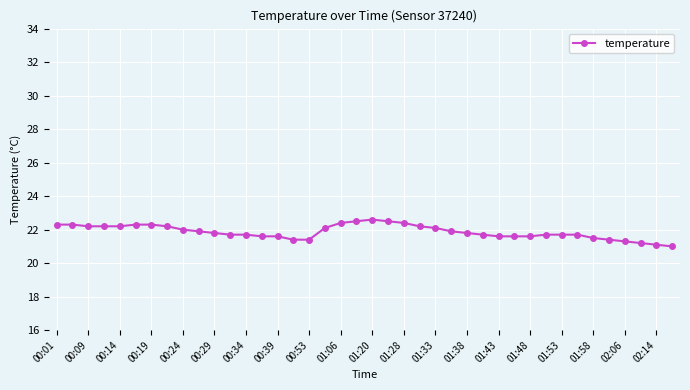

Reading left to right, transcribe all the data shown in this chart.

22.3	22.3	22.2	22.2	22.2	22.3	22.3	22.2	22.0	21.9	21.8	21.7	21.7	21.6	21.6	21.4	21.4	22.1	22.4	22.5	22.6	22.5	22.4	22.2	22.1	21.9	21.8	21.7	21.6	21.6	21.6	21.7	21.7	21.7	21.5	21.4	21.3	21.2	21.1	21.0